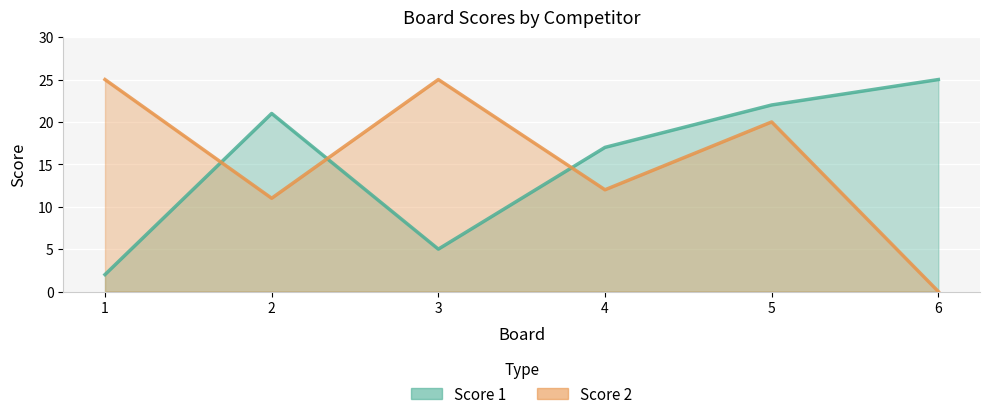

True or false: Score 1 and Score 2 intersect in this chart.

True